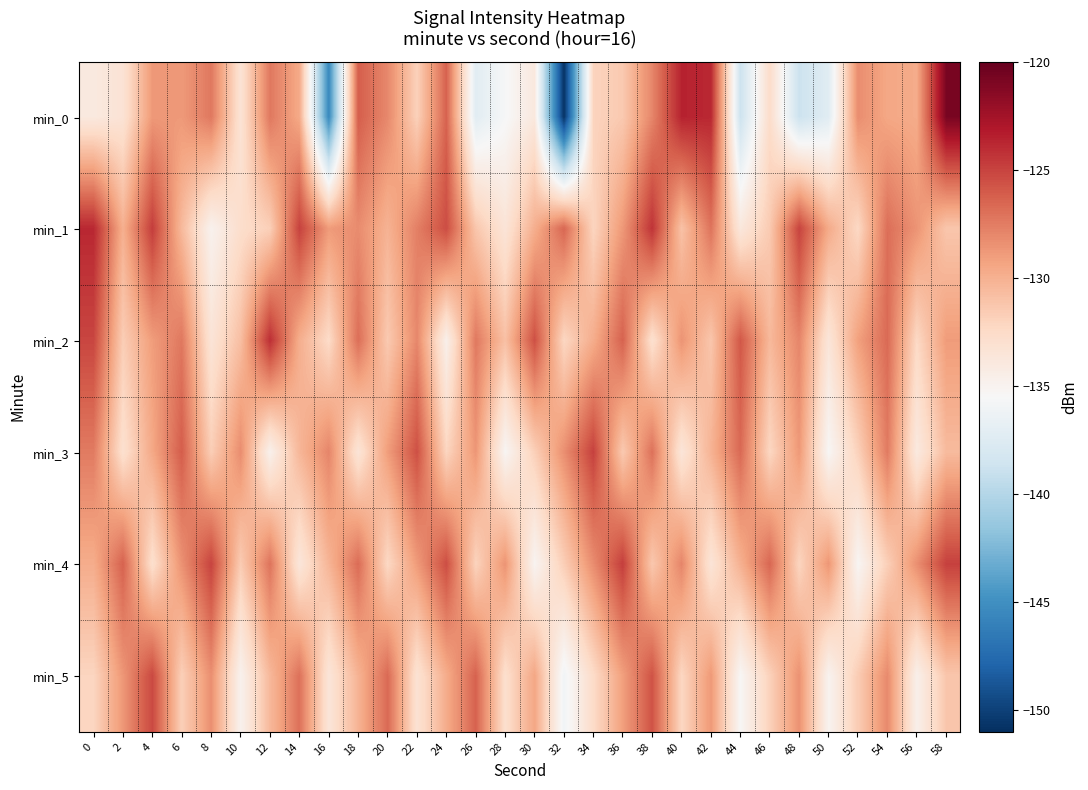

Reading left to right, extract all data points from this chart.

min_0: 0=-134.0	2=-133.3	4=-128.8	6=-128.8	8=-127.3	10=-133.3	12=-127.3	14=-129.6	16=-145.4	18=-126.2	20=-128.1	22=-131.9	24=-126.4	26=-137.2	28=-135.6	30=-133.9	32=-150.8	34=-132.0	36=-131.4	38=-127.9	40=-123.6	42=-123.8	44=-138.8	46=-132.7	48=-138.8	50=-137.3	52=-128.3	54=-129.5	56=-129.7	58=-120.8
min_1: 0=-123.8	2=-130.0	4=-124.7	6=-130.5	8=-134.9	10=-132.8	12=-131.8	14=-124.9	16=-128.9	18=-128.2	20=-130.1	22=-127.7	24=-125.4	26=-131.2	28=-133.5	30=-129.9	32=-126.5	34=-132.1	36=-128.8	38=-124.3	40=-131.0	42=-127.1	44=-133.8	46=-131.5	48=-125.0	50=-129.7	52=-132.3	54=-126.9	56=-128.6	58=-131.2
min_2: 0=-125.1	2=-131.7	4=-129.0	6=-127.3	8=-133.5	10=-130.8	12=-124.1	14=-129.9	16=-132.5	18=-126.9	20=-131.5	22=-128.0	24=-134.7	26=-127.3	28=-130.9	30=-125.6	32=-132.2	34=-129.8	36=-126.3	38=-133.0	40=-128.6	42=-131.2	44=-125.9	46=-130.5	48=-127.9	50=-133.6	52=-129.1	54=-126.7	56=-132.4	58=-128.9
min_3: 0=-127.5	2=-133.0	4=-129.6	6=-126.1	8=-131.7	10=-128.2	12=-134.8	14=-130.3	16=-127.9	18=-133.5	20=-129.0	22=-125.6	24=-132.1	26=-128.7	28=-135.2	30=-131.8	32=-128.3	34=-124.9	36=-131.5	38=-127.0	40=-133.6	42=-130.1	44=-126.7	46=-132.2	48=-128.8	50=-135.3	52=-131.9	54=-127.5	56=-134.0	58=-130.6
min_4: 0=-129.8	2=-126.3	4=-132.9	6=-128.5	8=-125.0	10=-131.6	12=-127.1	14=-133.7	16=-130.2	18=-126.8	20=-132.3	22=-128.9	24=-125.5	26=-132.0	28=-128.6	30=-135.1	32=-131.7	34=-128.2	36=-124.8	38=-131.3	40=-127.9	42=-133.5	44=-130.0	46=-126.6	48=-132.1	50=-128.7	52=-135.2	54=-131.8	56=-128.3	58=-124.9
min_5: 0=-132.1	2=-128.7	4=-125.2	6=-131.8	8=-128.3	10=-134.9	12=-130.5	14=-127.0	16=-133.6	18=-130.1	20=-126.7	22=-133.2	24=-129.8	26=-126.3	28=-132.9	30=-129.5	32=-136.0	34=-132.6	36=-129.1	38=-125.7	40=-132.2	42=-128.8	44=-135.3	46=-131.9	48=-128.5	50=-135.0	52=-131.6	54=-128.1	56=-134.7	58=-131.2